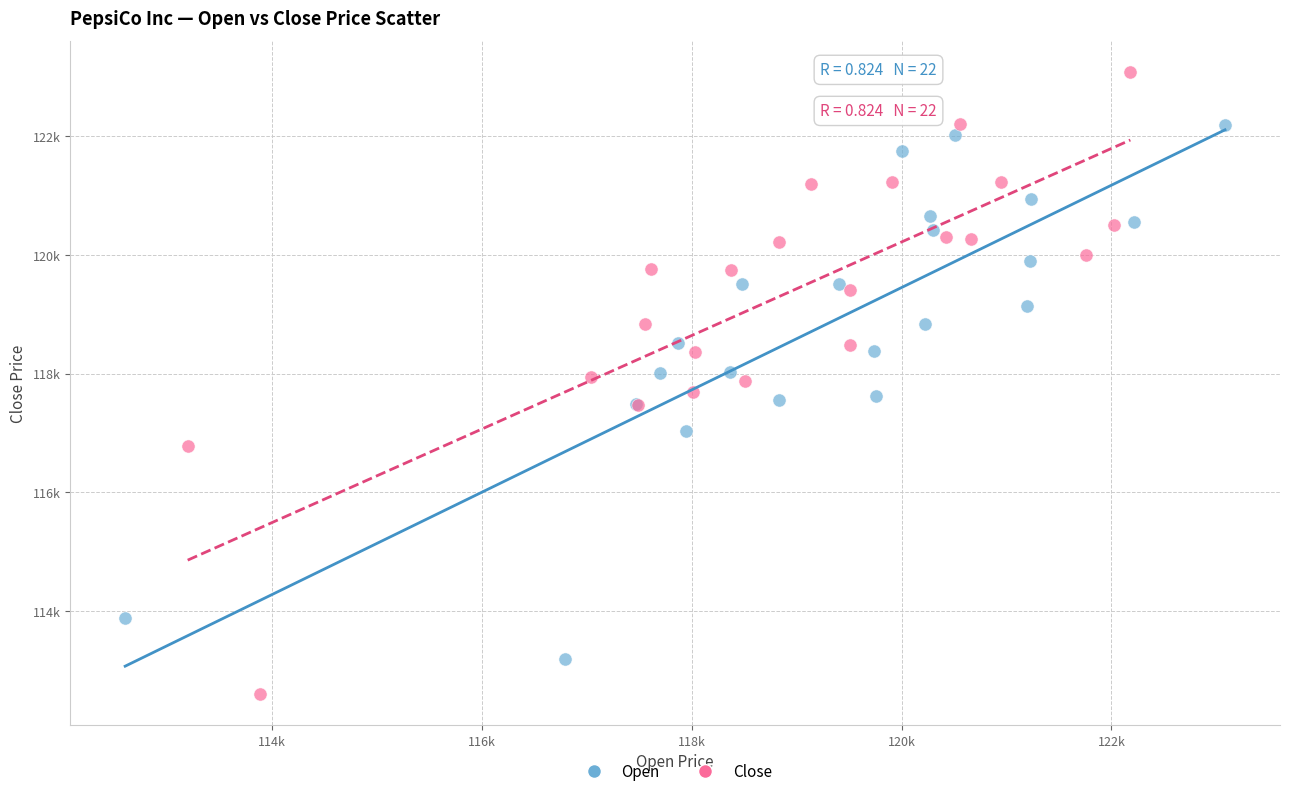

Which series has the widest spread of Y values?

Close